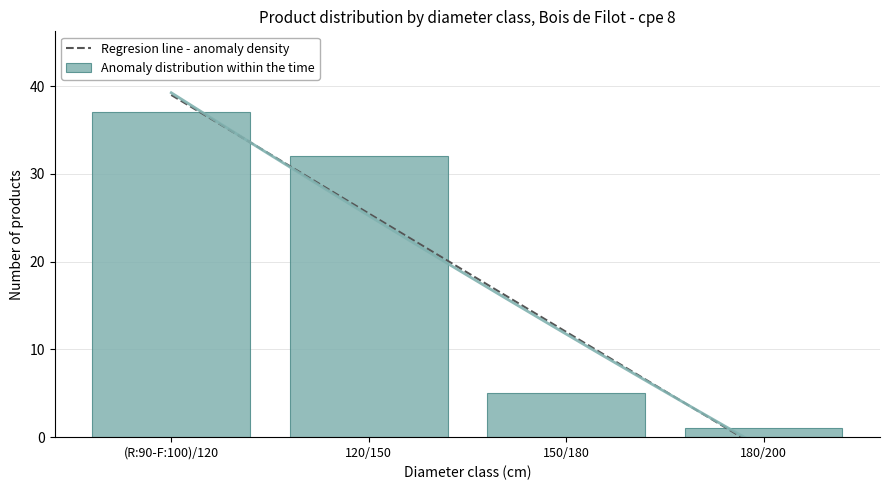

Are the bars grouped side by side (vs. stacked)?

No